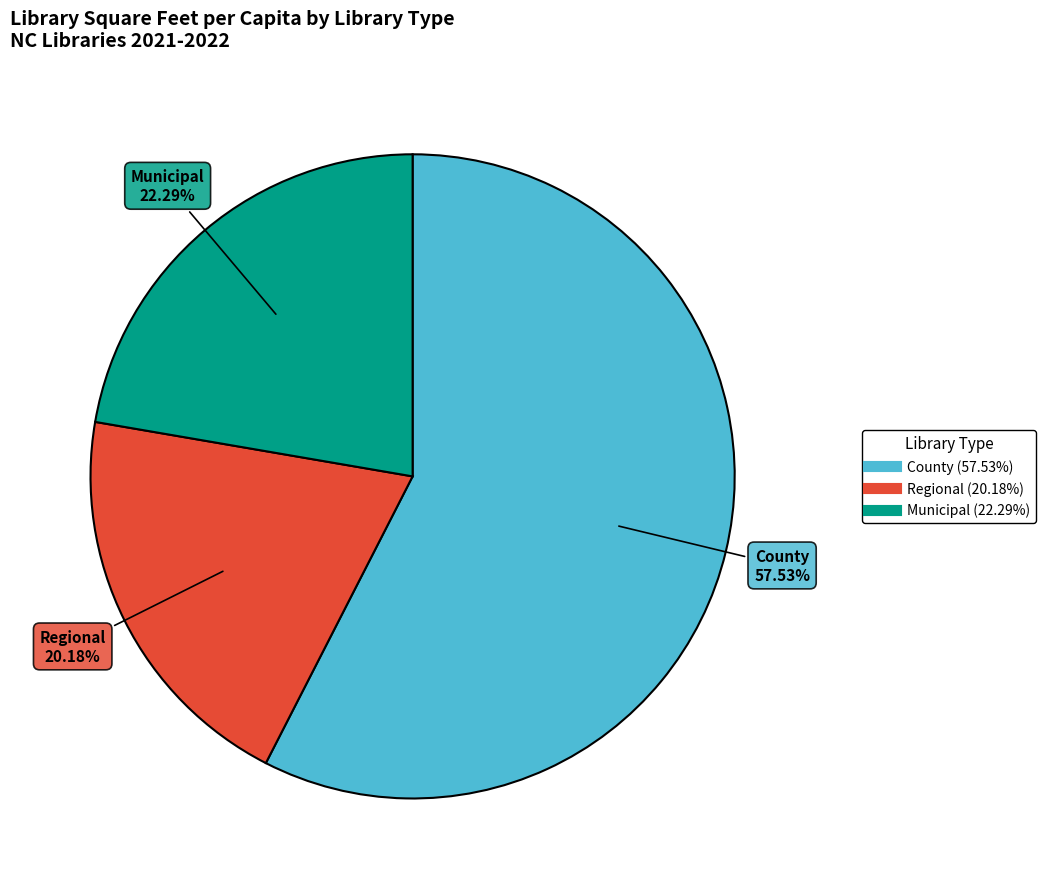

To the nearest percent, what is the average slice percentage?

33%